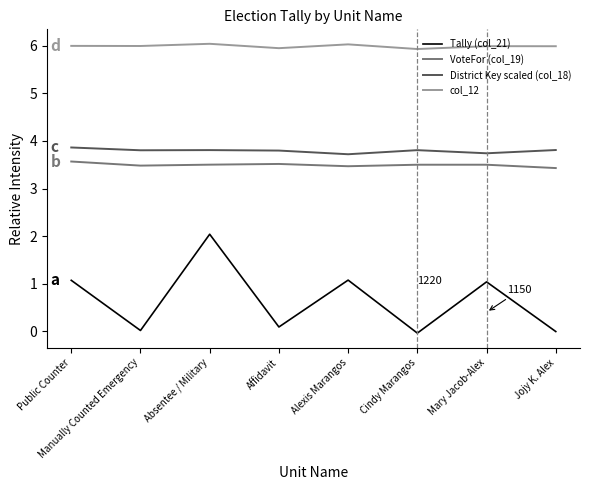

Which series has the widest spread of values?

Tally (col_21)